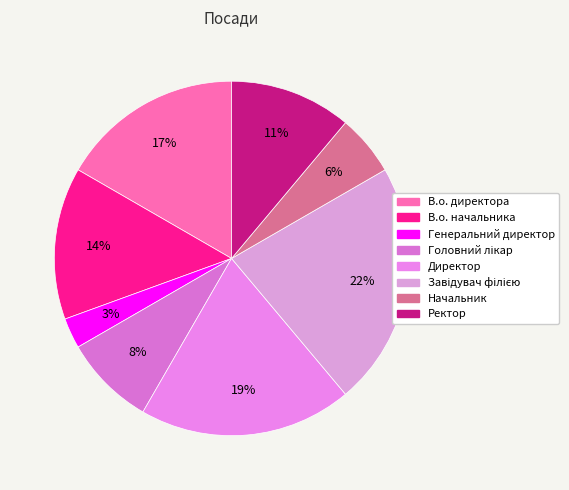

Approximately how many times larger is the value at В.о. директора compared to В.о. начальника?

1.2